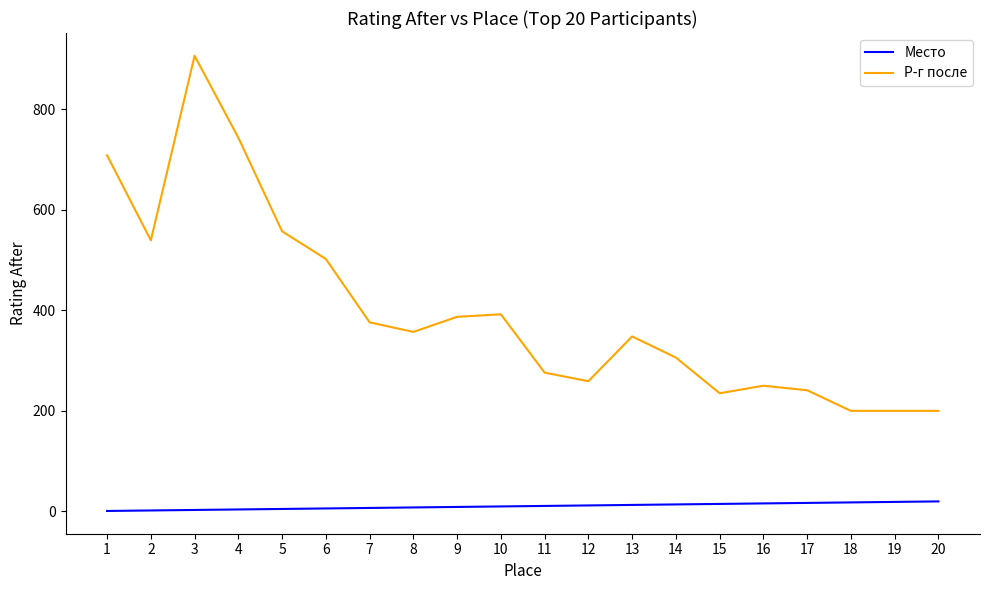

Where does the Р-г после series first go above 357?

1